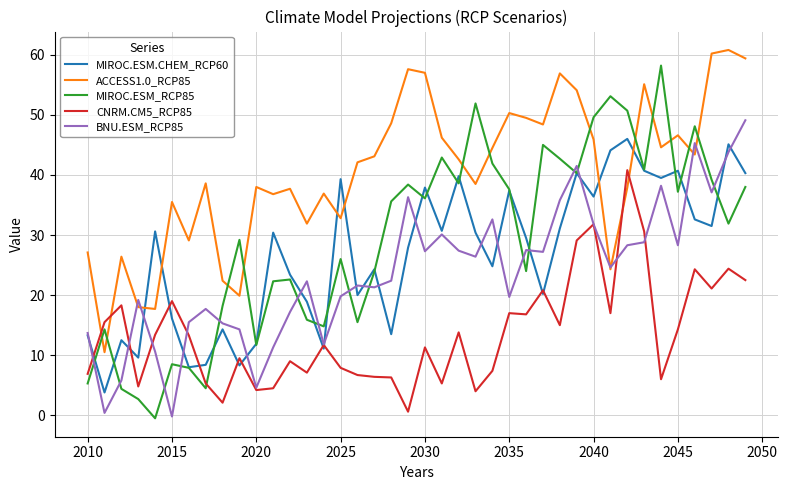

How many values in the MIROC.ESM.CHEM_RCP60 series exceed 30?

20